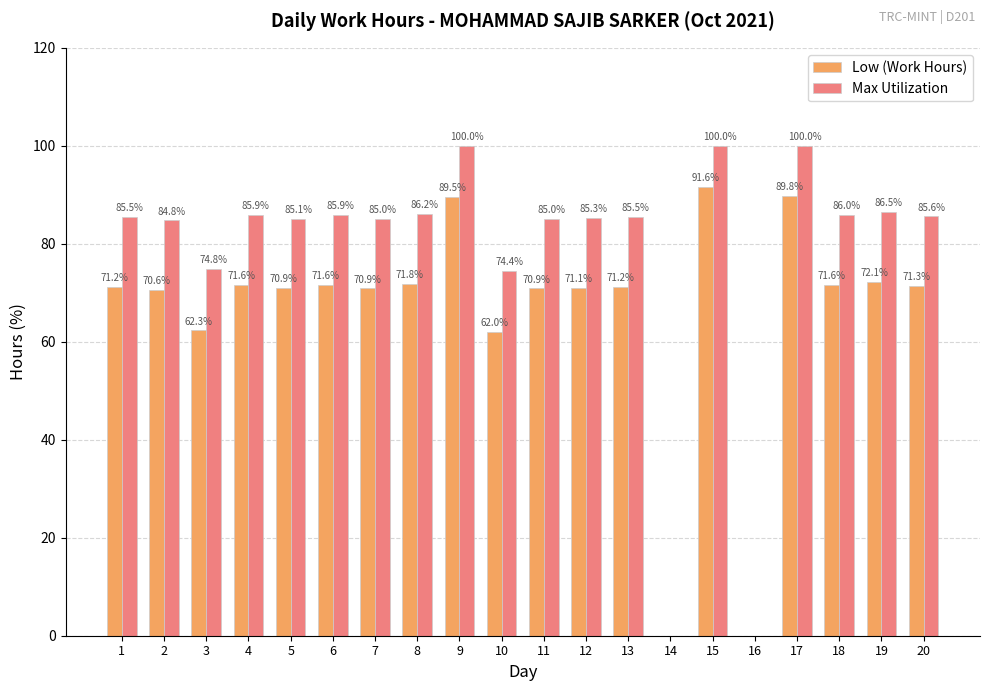

How many series are shown in this chart?

2